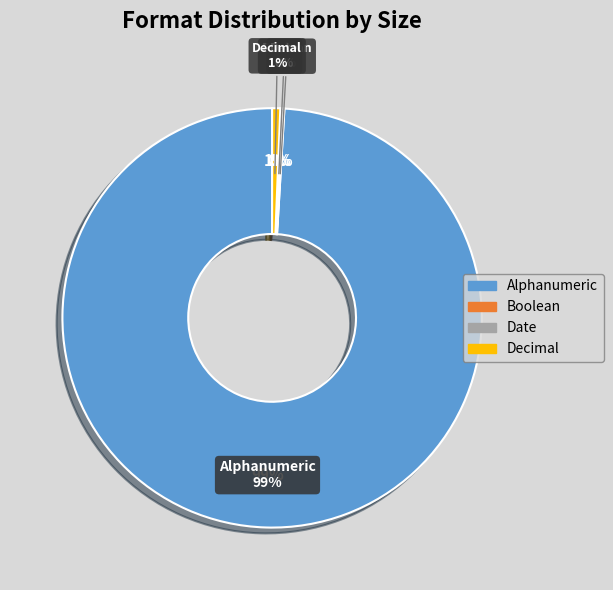

Does 14 account for over 50% of the chart?

Yes